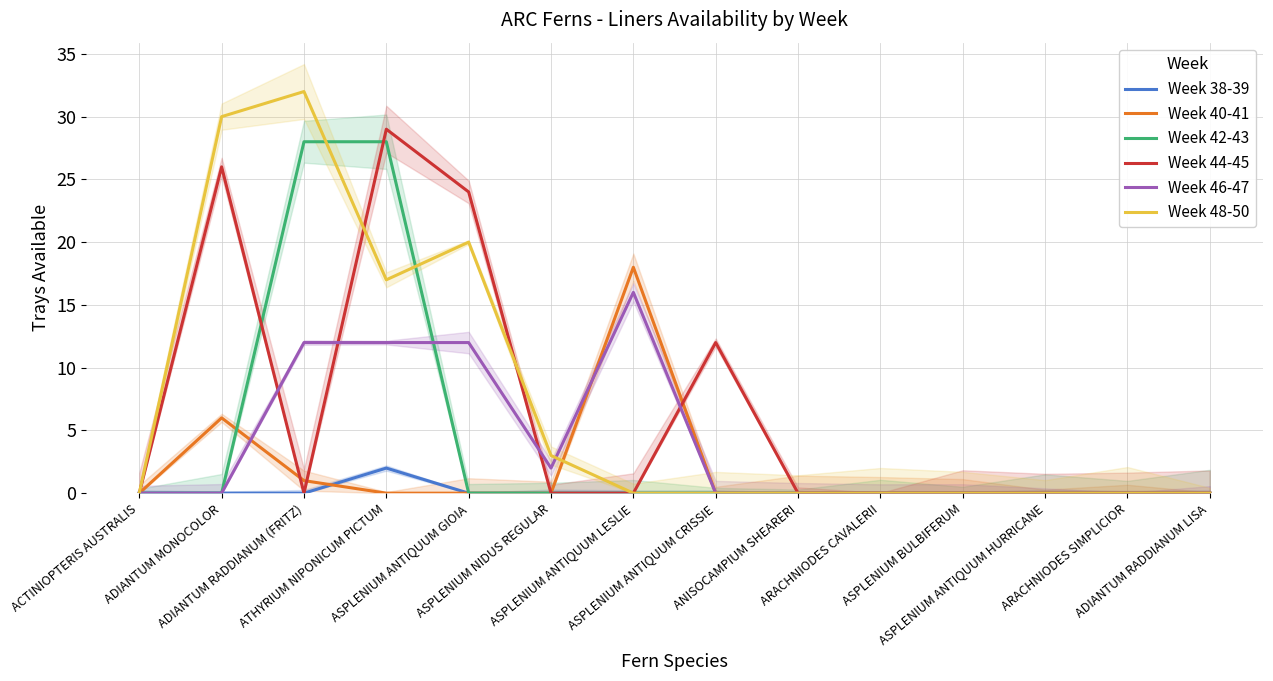

What is the spread (max minus min) of values at ASPLENIUM ANTIQUUM CRISSIE?

12